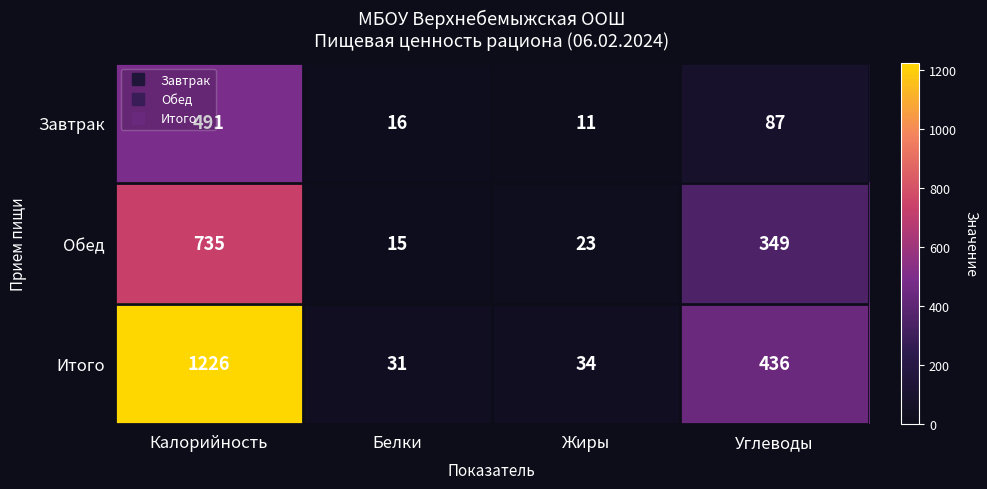

How many data points in Итого are less than 436?

2